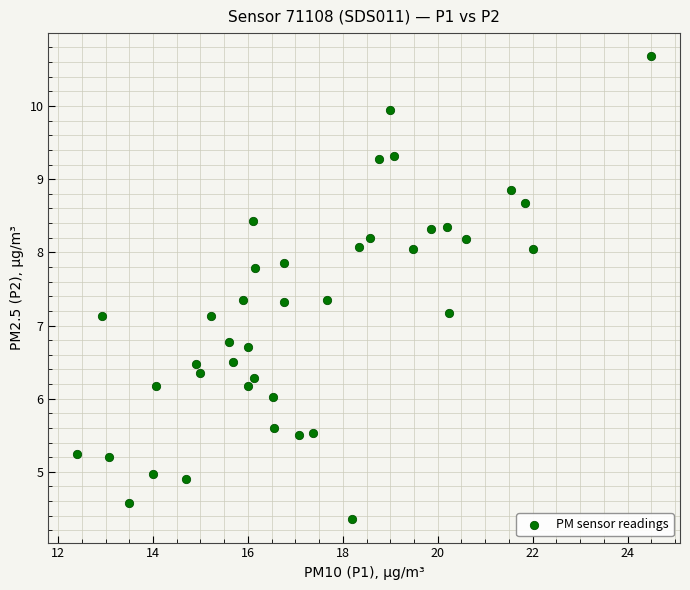

What is the range of Y values (max minus min)?

6.3